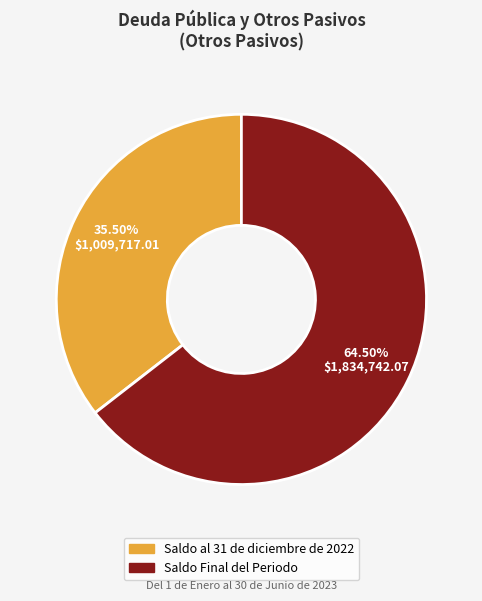

What percentage is NOT represented by Saldo Final del Periodo?

35.5%